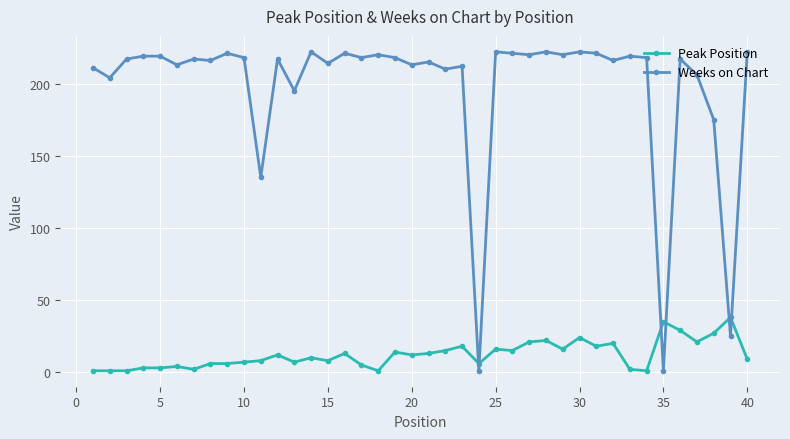

Which series has the largest total across all categories?

Weeks on Chart